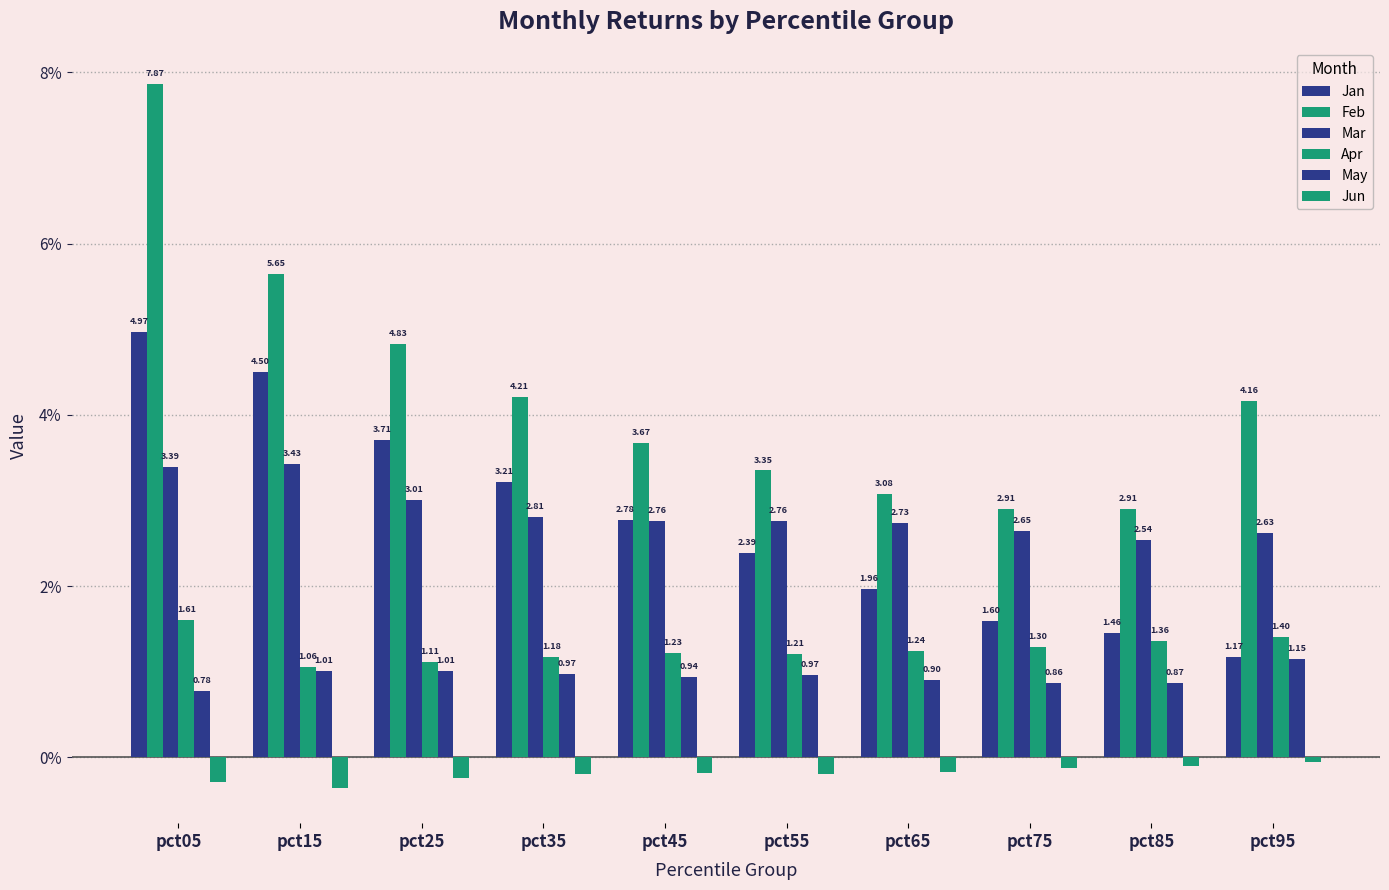

How many values in the Feb series are below 4?

5